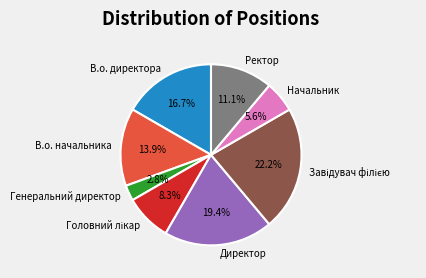

Is there any slice that represents more than half of the pie?

No